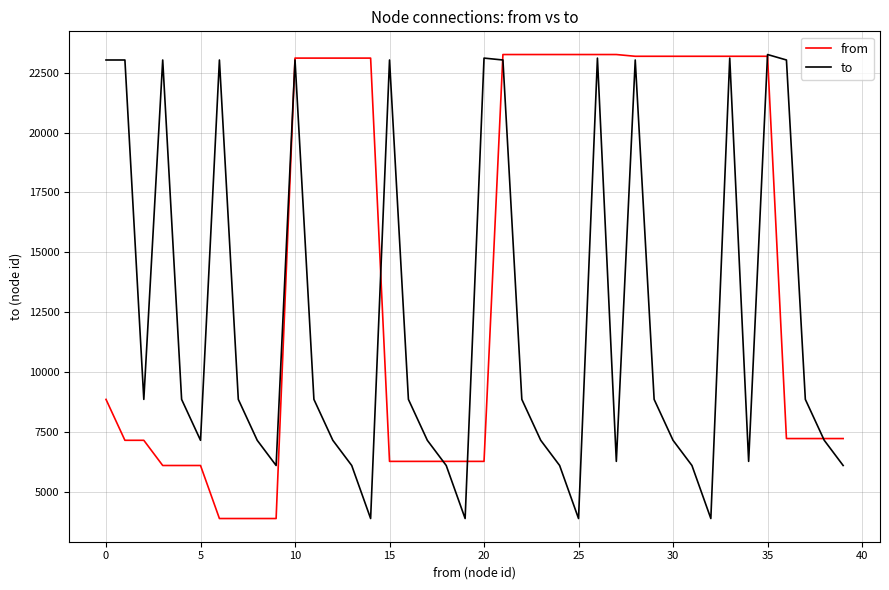

What is the lowest value of the to series?

3884